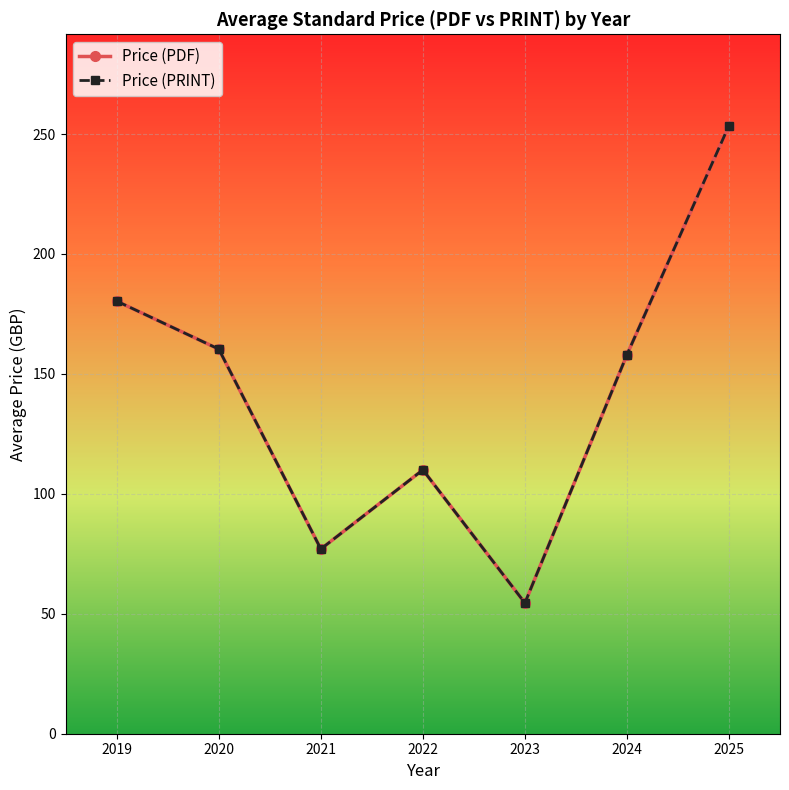

Does the chart have visible grid lines?

Yes